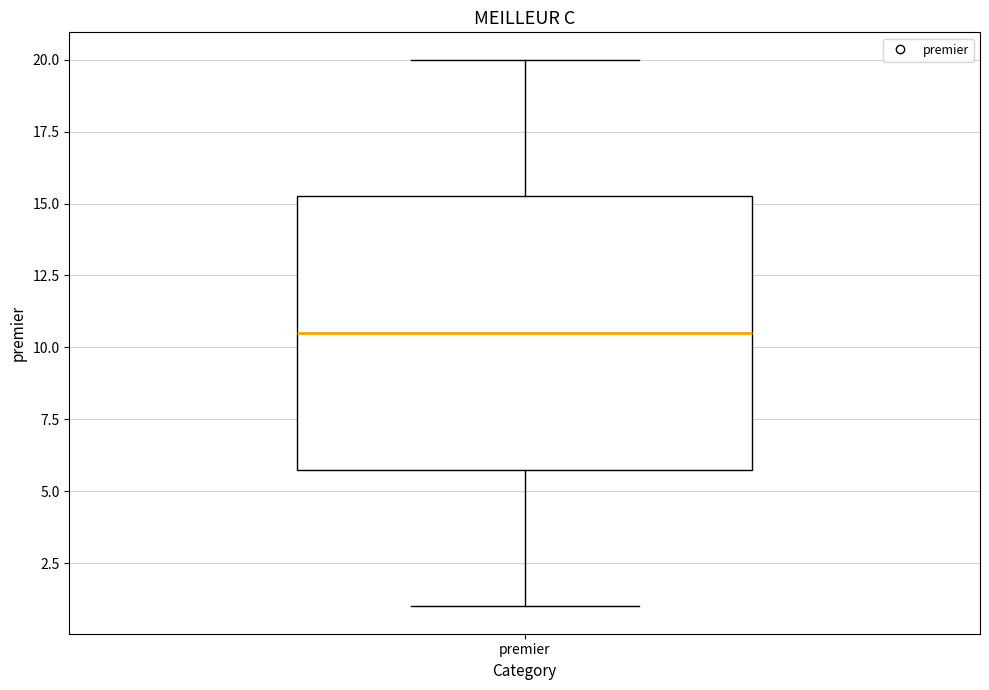

Read this box plot against the y-axis: the position of the median line, the range covered by the box, and the ends of both whiskers. The values are not printed on the chart, so give them approximately, as read against the axis.

median 10.5, box 6.0 to 15.5, whiskers 1.0 to 20.0